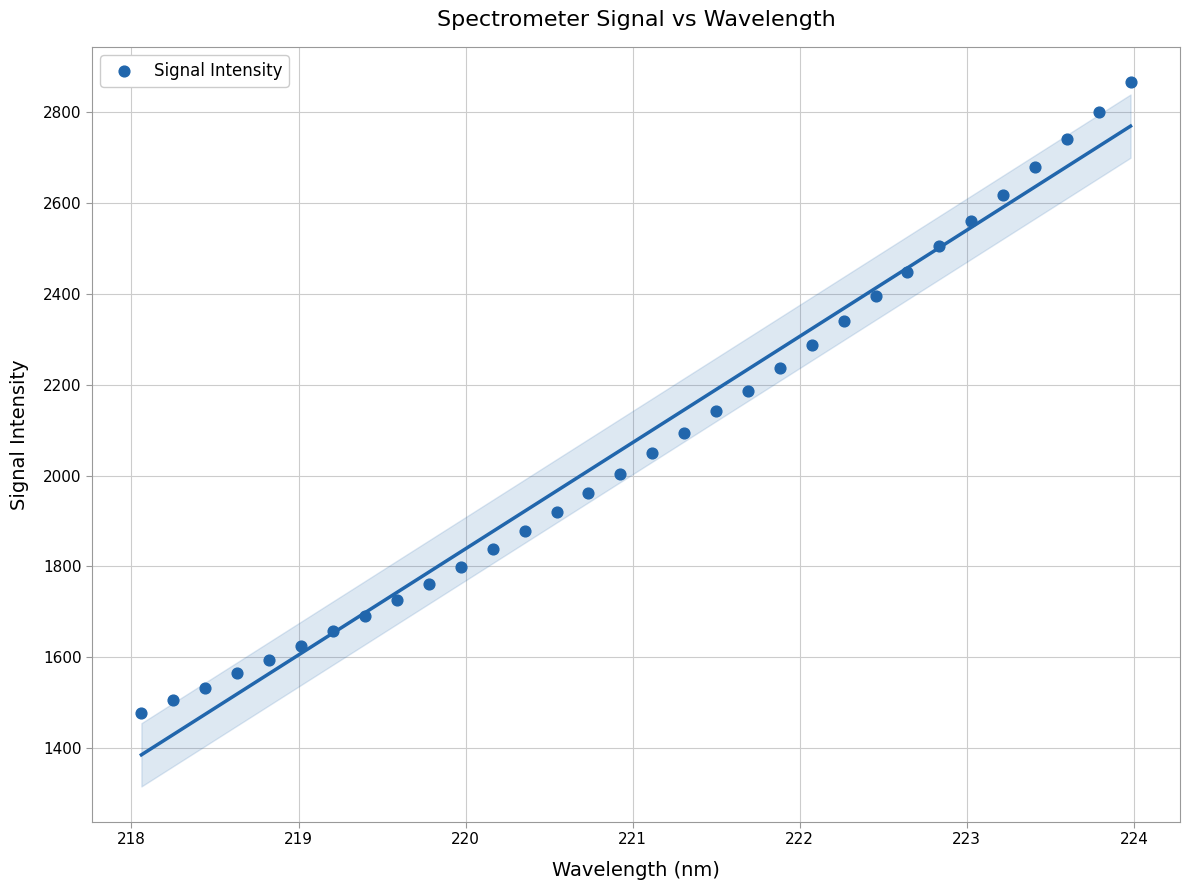

What is the range of Y values (max minus min)?

1390.1